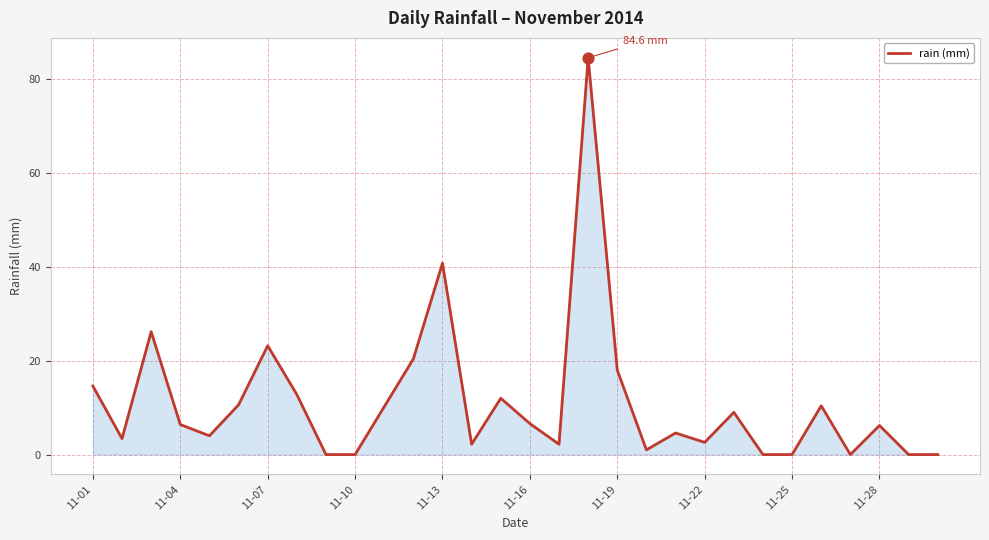

What is the maximum value shown in the chart?

84.6